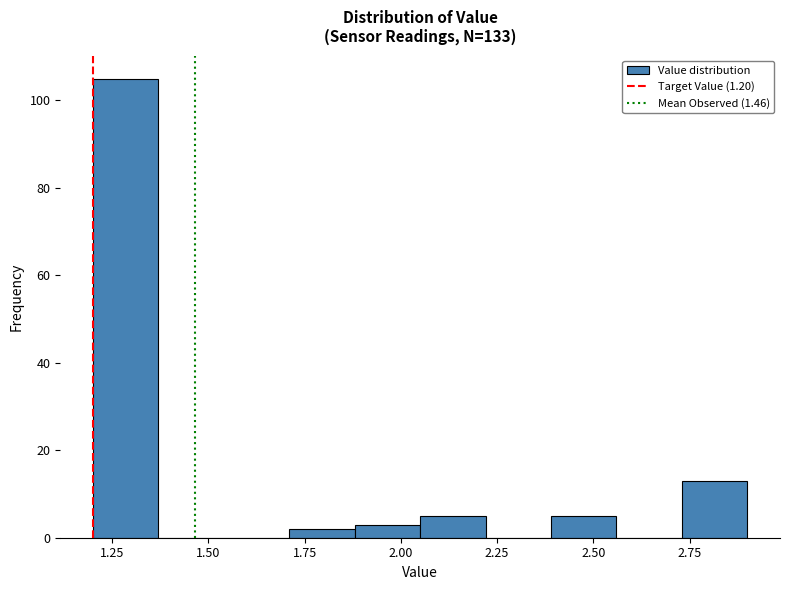

Around what value on the x-axis is the tallest bar? Give the approximate position of its centre, as read against the axis.

1.30